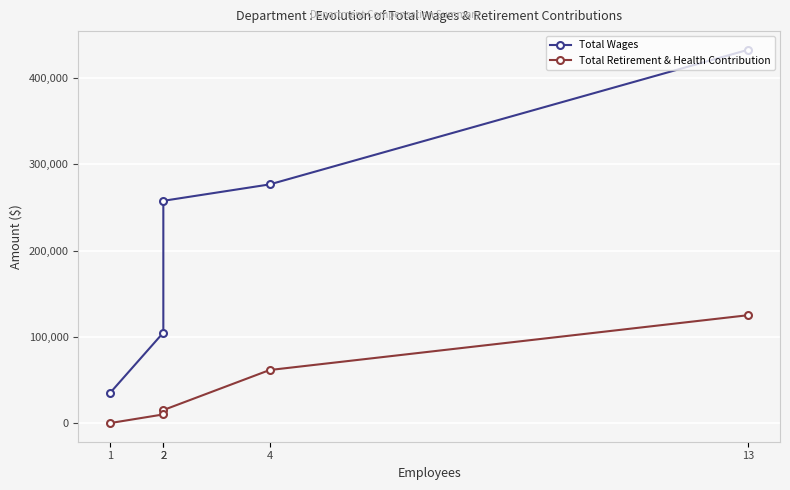

How many data points in Total Wages are above 257684?

2